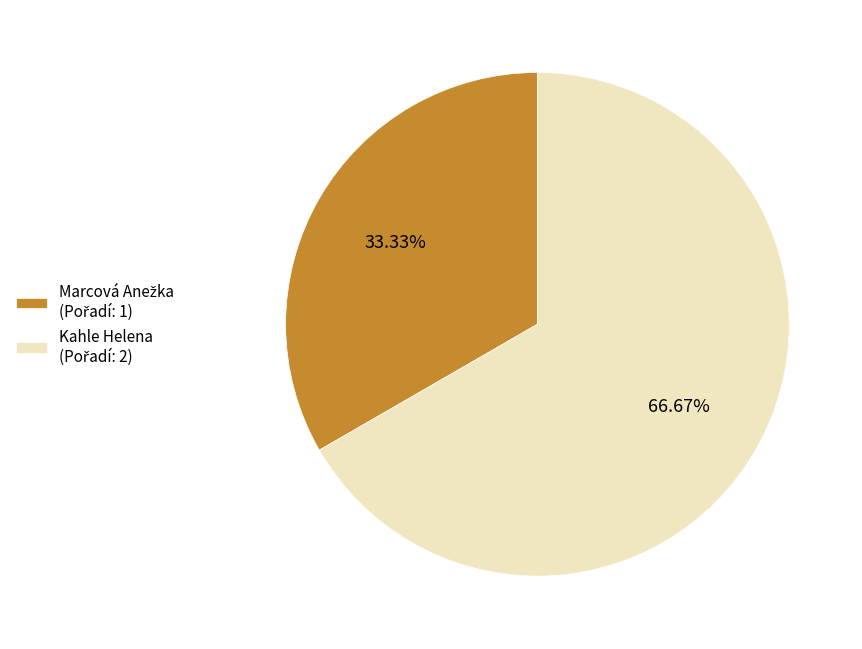

How many segments does this pie chart have?

2